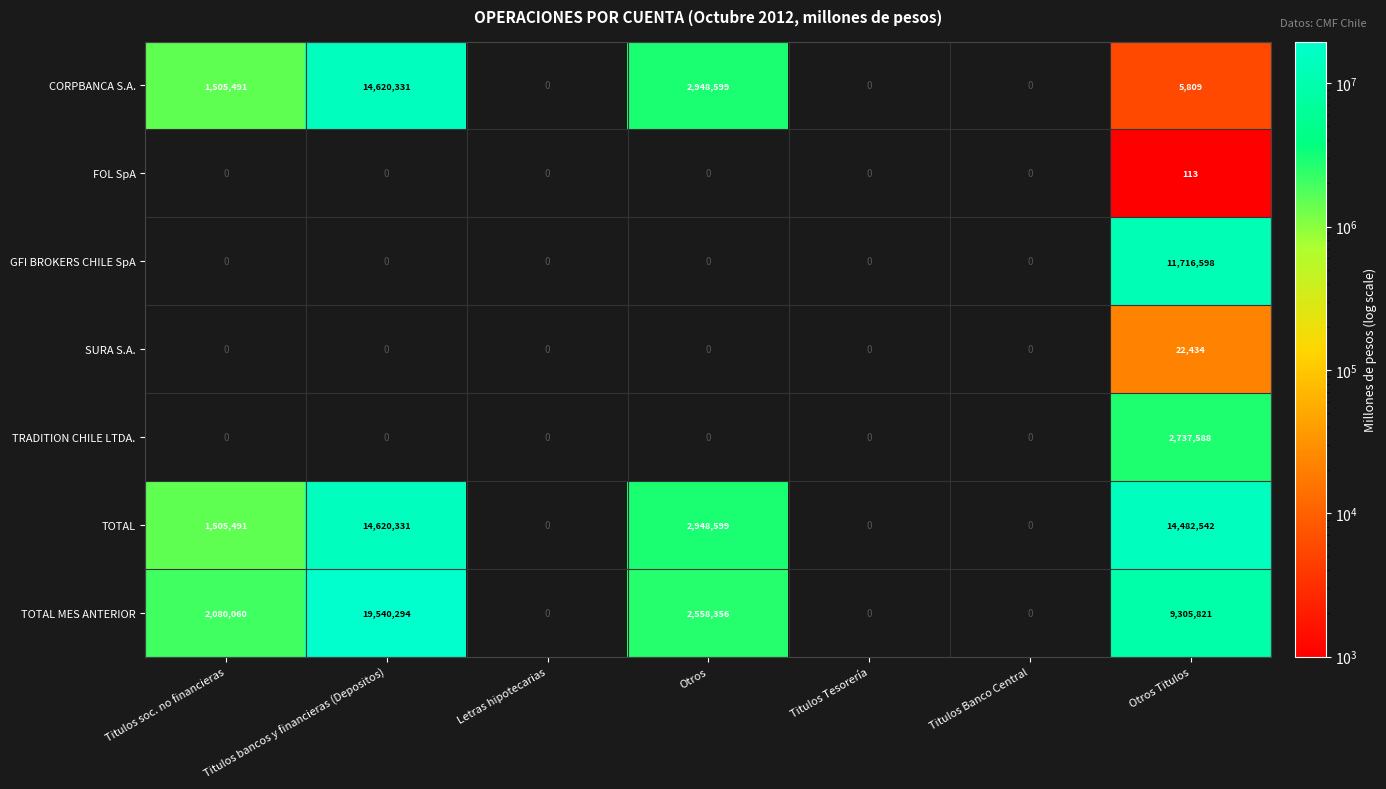

True or false: SURA S.A. has a value of 0 at Titulos soc. no financieras.

True